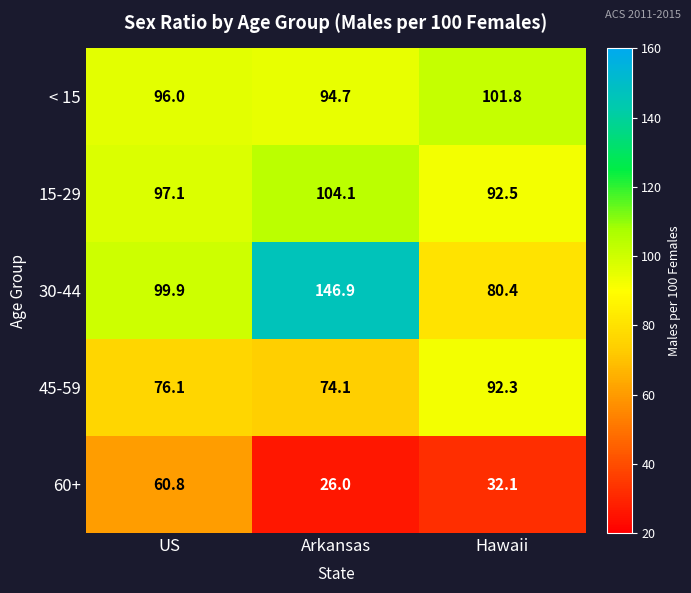

Reading left to right, extract all data points from this chart.

< 15: 96.0	94.7	101.8
15-29: 97.1	104.1	92.5
30-44: 99.9	146.9	80.4
45-59: 76.1	74.1	92.3
60+: 60.8	26.0	32.1